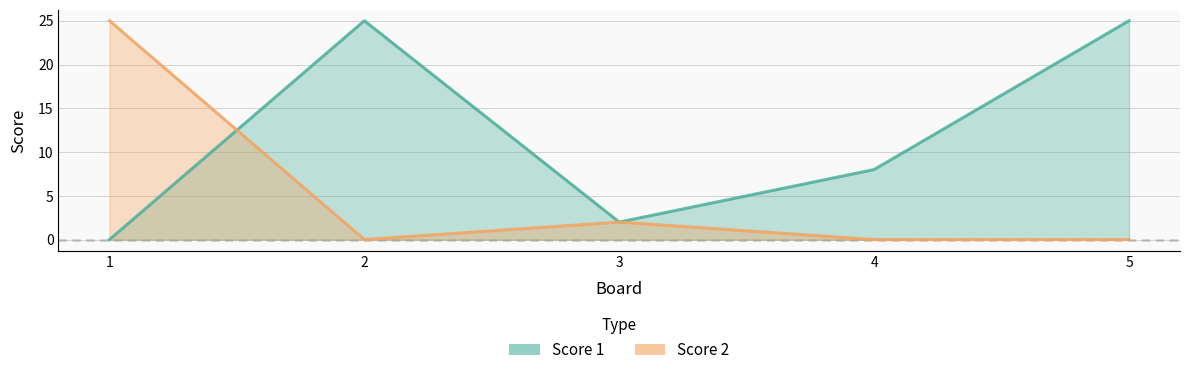

The value of Score 2 at 1 is 37. True or false?

False